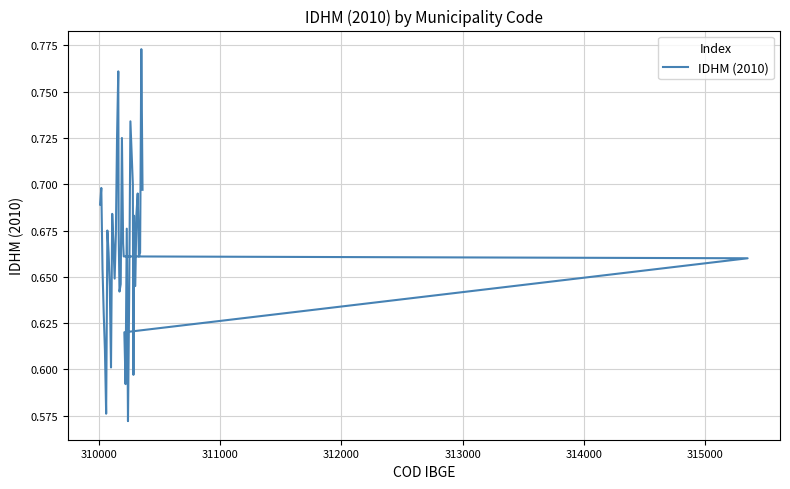

Where is the first local maximum?

310000